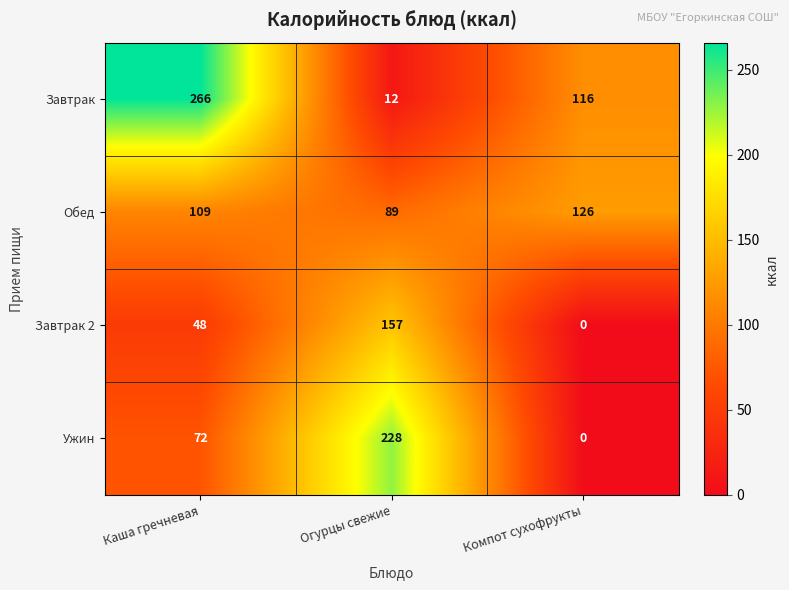

What is the average value of the Завтрак 2 series?

68